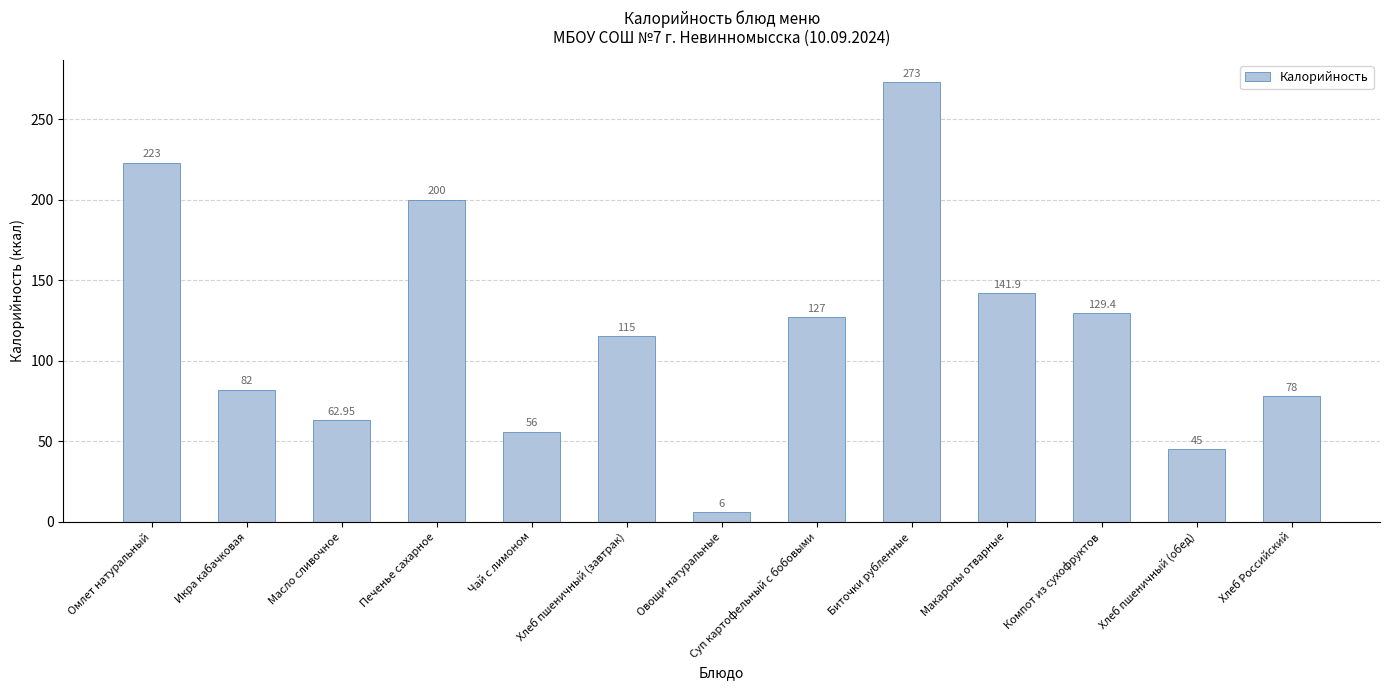

What is the label of the 9th bar from the left?

Биточки рубленные